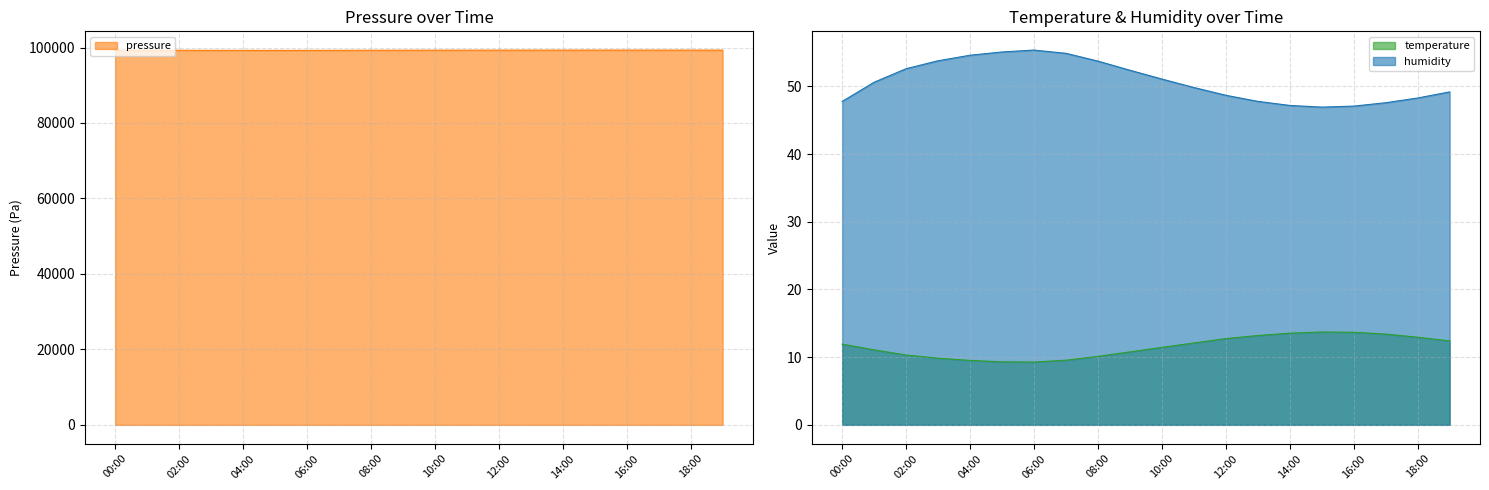

True or false: humidity has more than 2 interior local peaks.

False